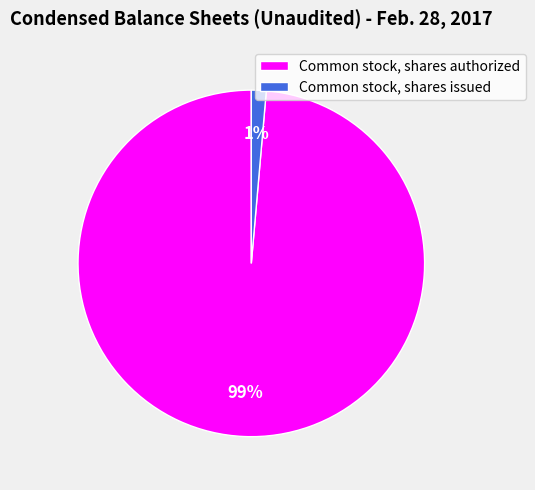

The Common stock, shares issued slice represents 14% of the pie. True or false?

False